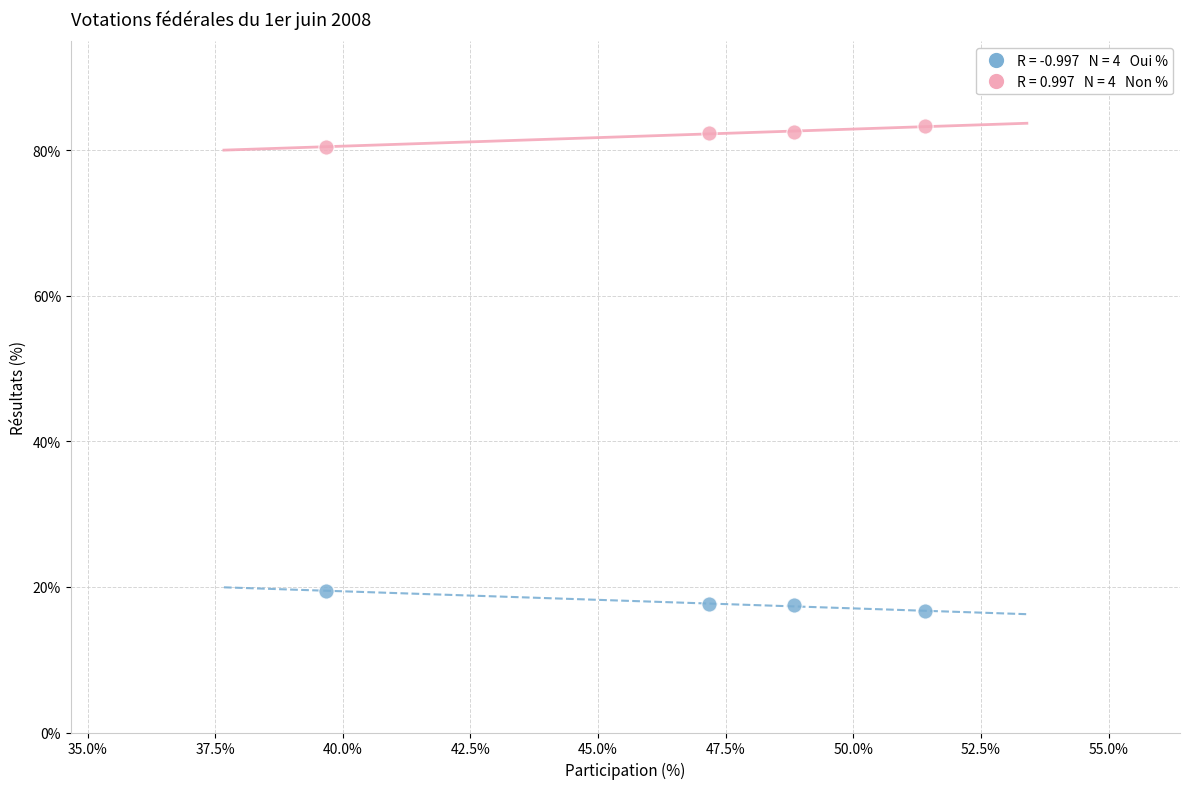

Across all data points, what is the average Y value?

50.0